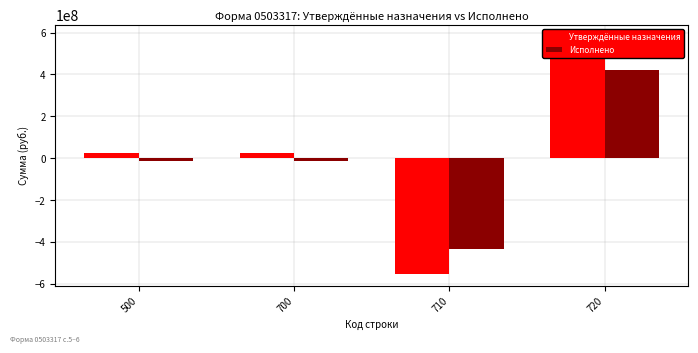

Is the value of Исполнено at 700 greater than the value of Утверждённые назначения at 500?

No